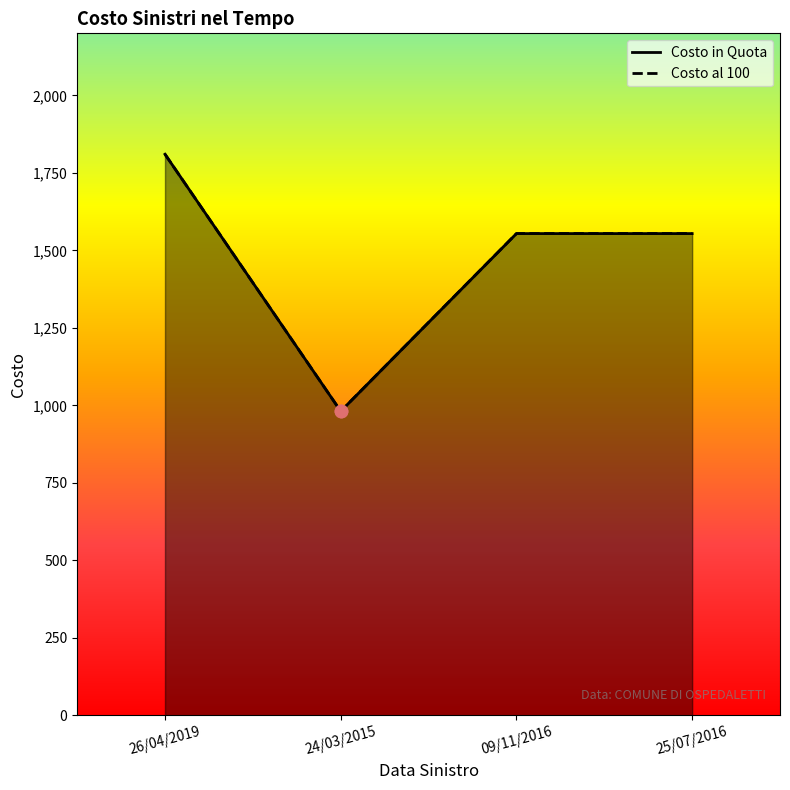

What are all the series names shown in the legend?

Costo in Quota, Costo al 100